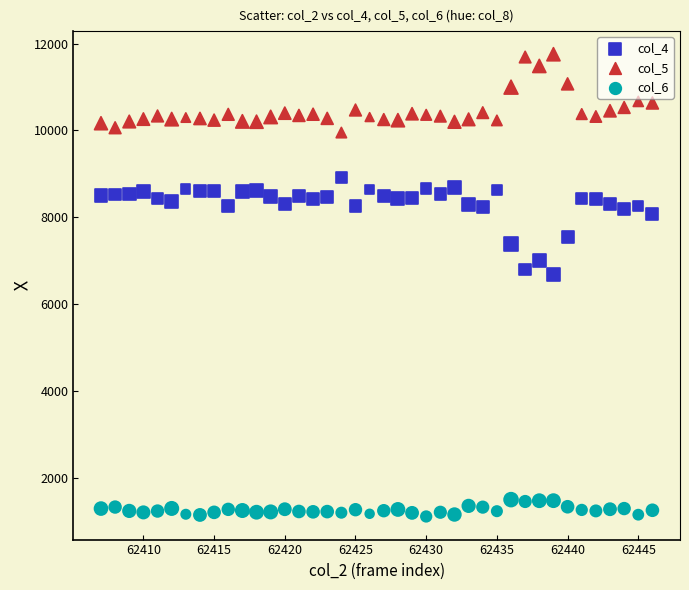

Which series has the largest Y range (max minus min)?

col_4